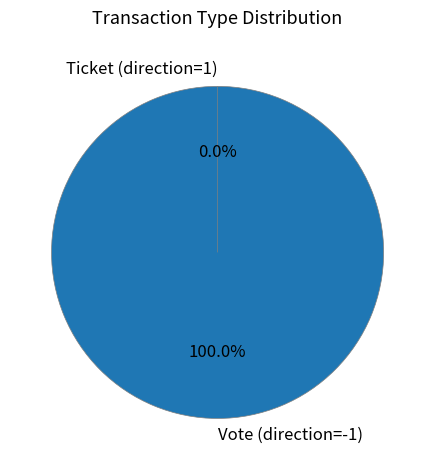

How many slices are in this pie chart?

2